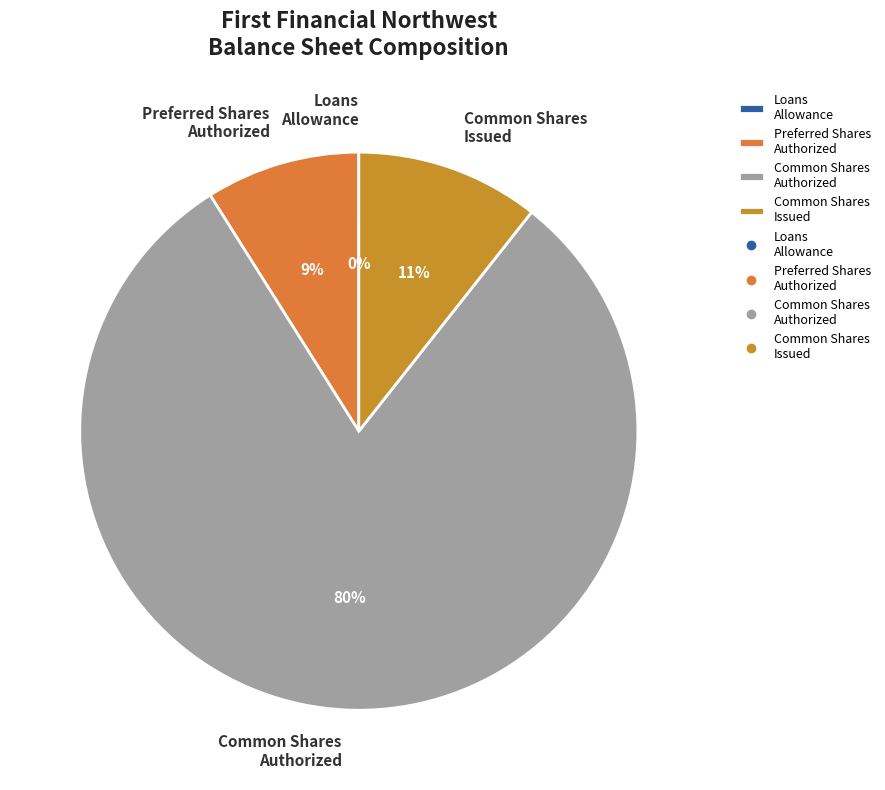

Which slice is the largest?

Common Shares Authorized